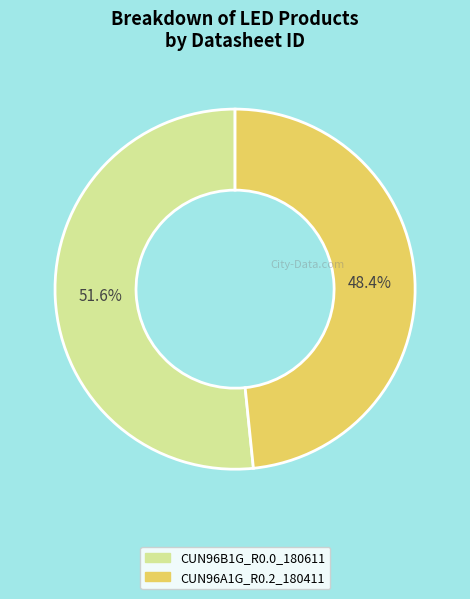

What is the smallest slice in the pie chart?

CUN96A1G_R0.2_180411